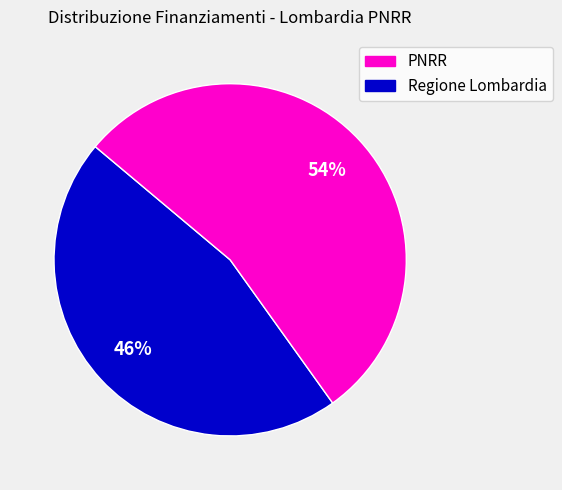

How many slices are in this pie chart?

2